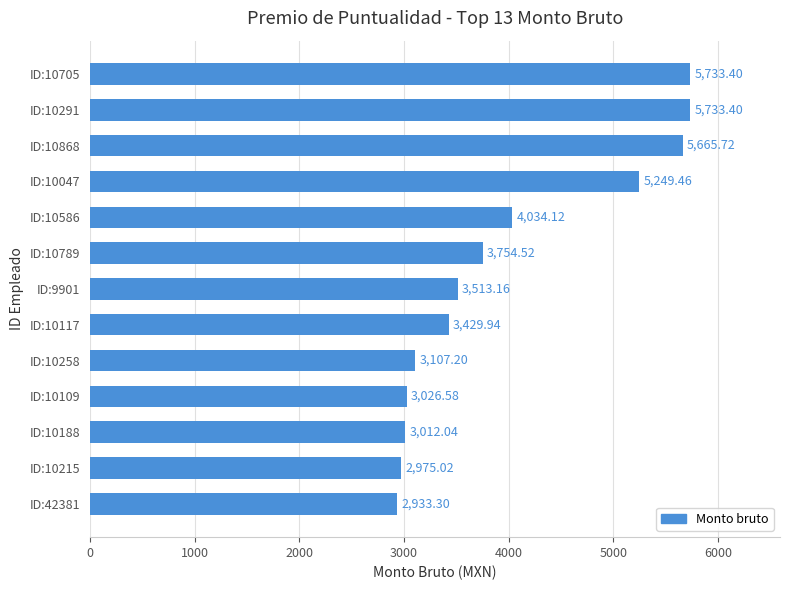

Does the chart contain any negative values?

No